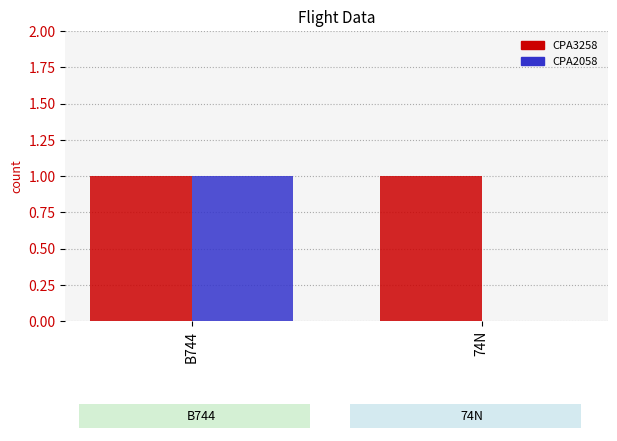

At which category is the sum across all series the highest?

B744